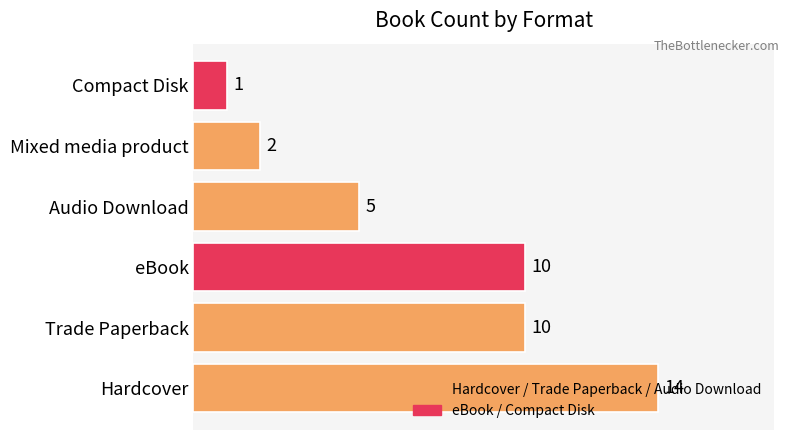

What is the difference between the maximum and minimum values?

13